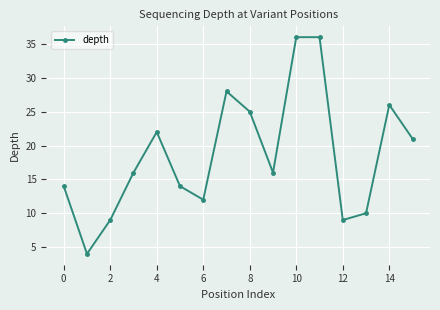

What is the maximum value shown in the chart?

36